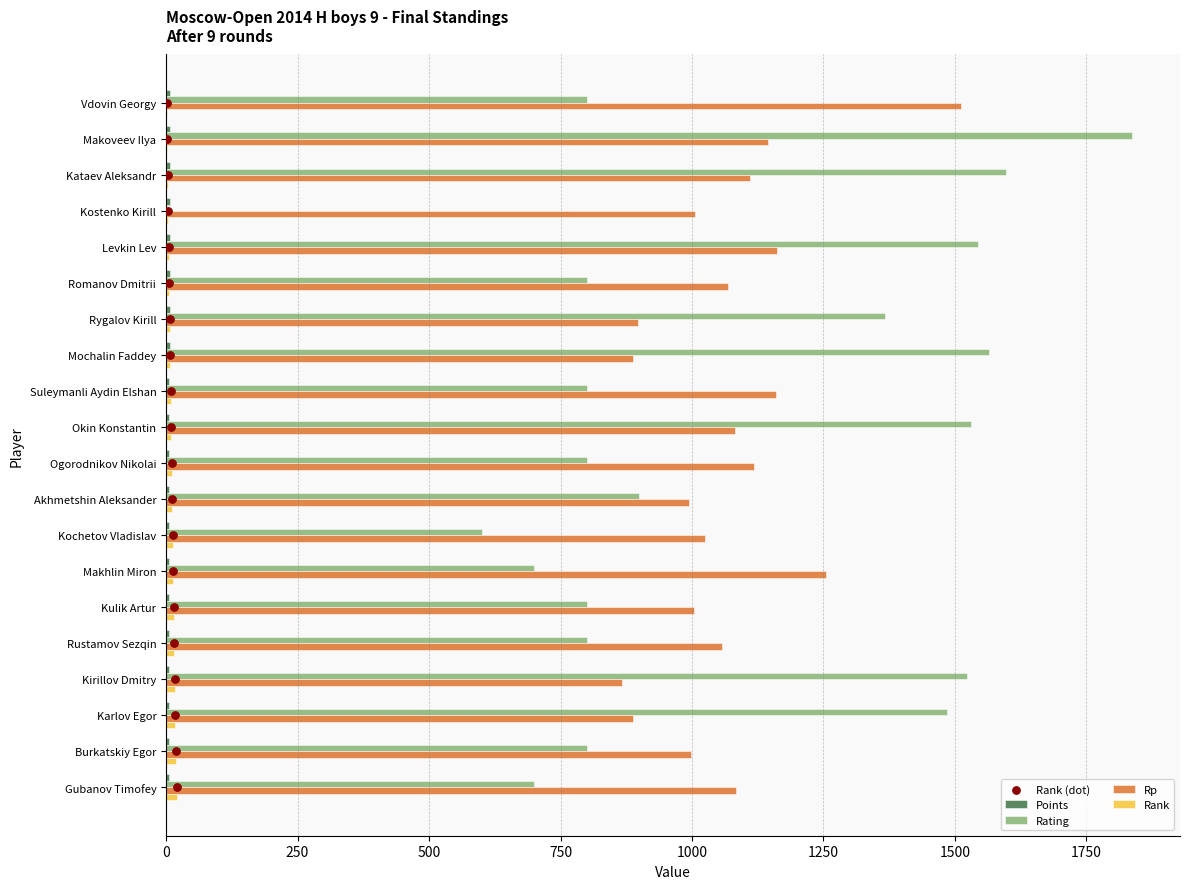

Which series has the largest Y range (max minus min)?

Rating